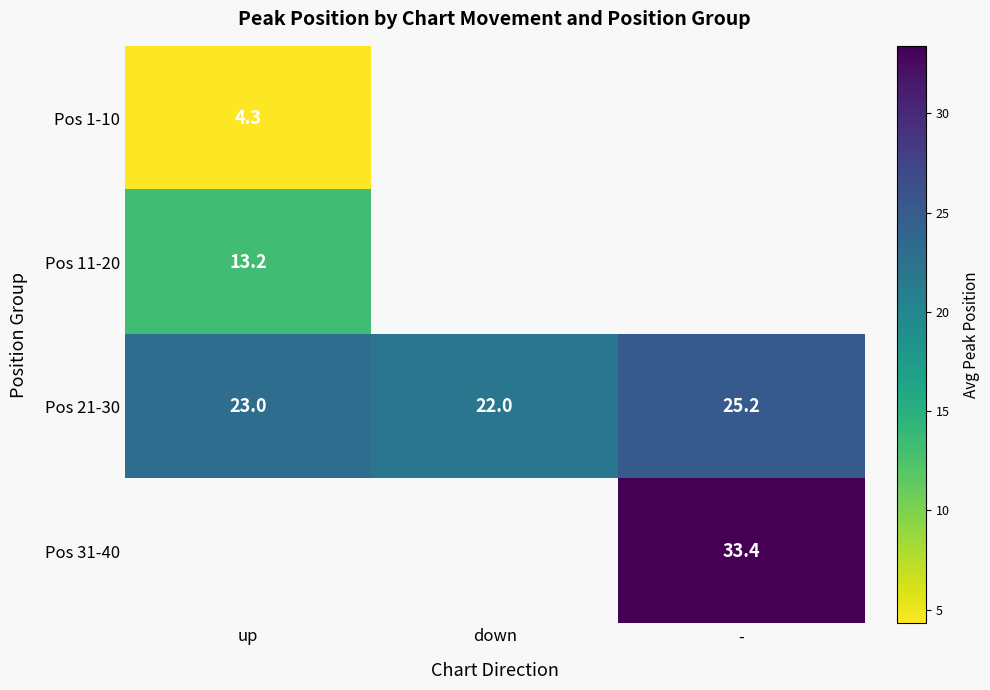

Is it true that Pos 11-20 equals 13.2 at up?

True